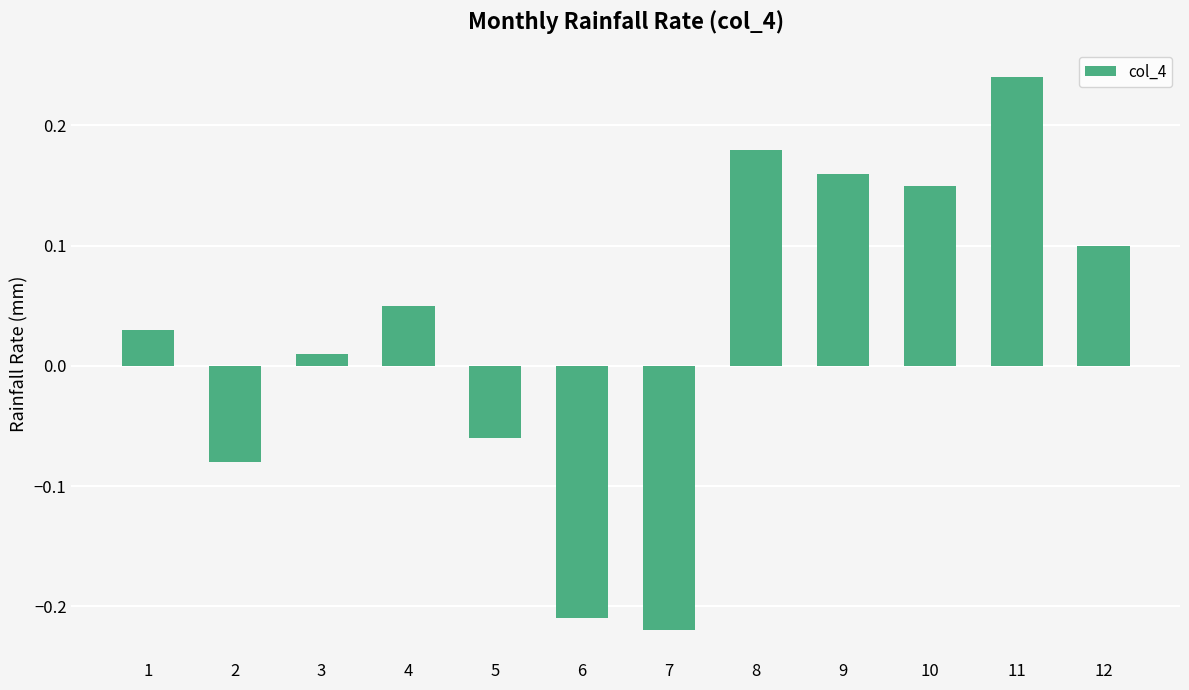

The value at 8 is 0.1. True or false?

False